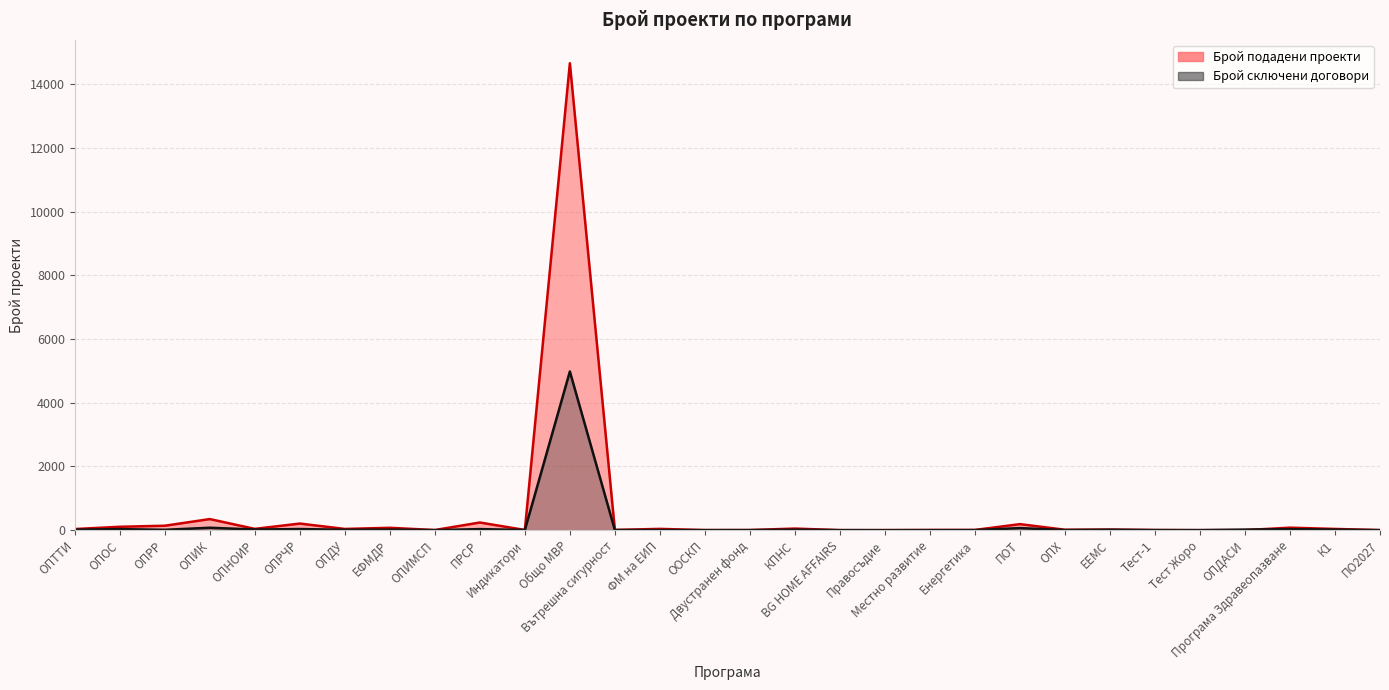

Rank the series by their maximum value, from lowest to highest.

Брой сключени договори, Брой подадени проекти